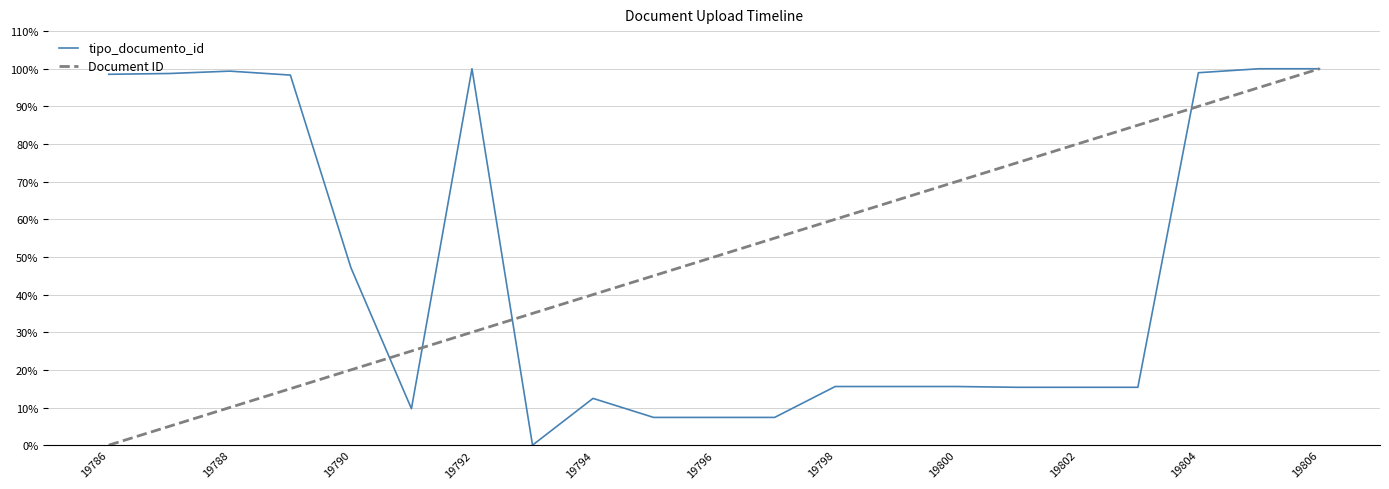

How many lines are shown in the chart?

2